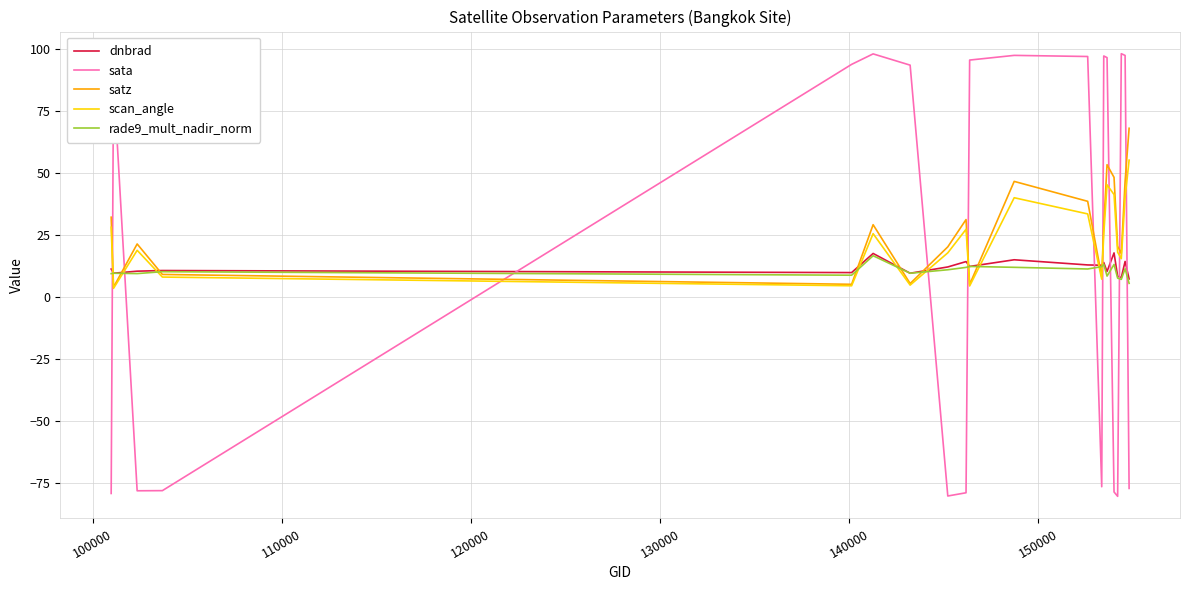

True or false: sata and rade9_mult_nadir_norm intersect in this chart.

True